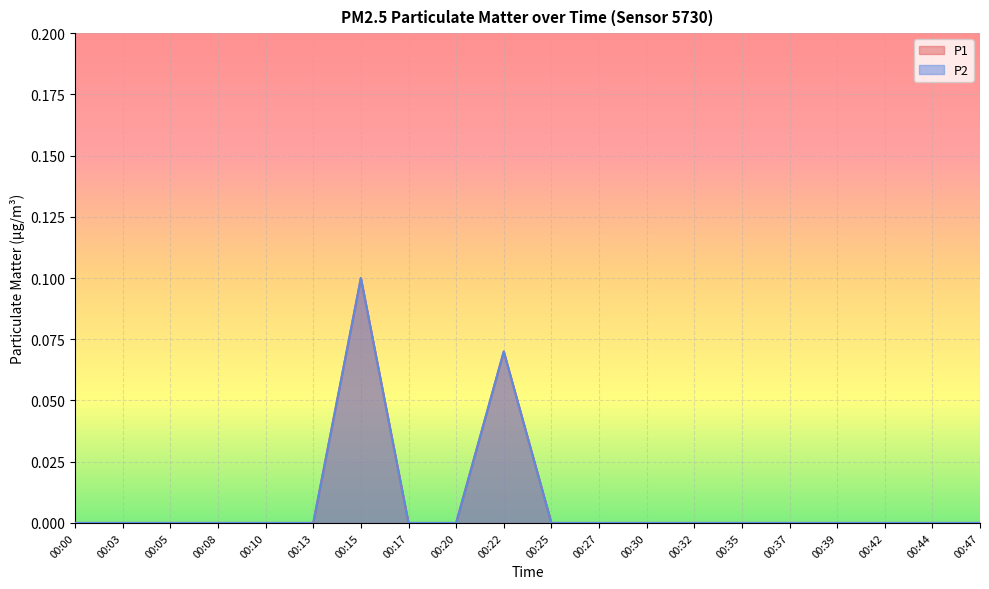

Rank the categories by P2 value from lowest to highest.

00:00, 00:03, 00:05, 00:08, 00:10, 00:13, 00:17, 00:20, 00:25, 00:27, 00:30, 00:32, 00:35, 00:37, 00:39, 00:42, 00:44, 00:47, 00:22, 00:15